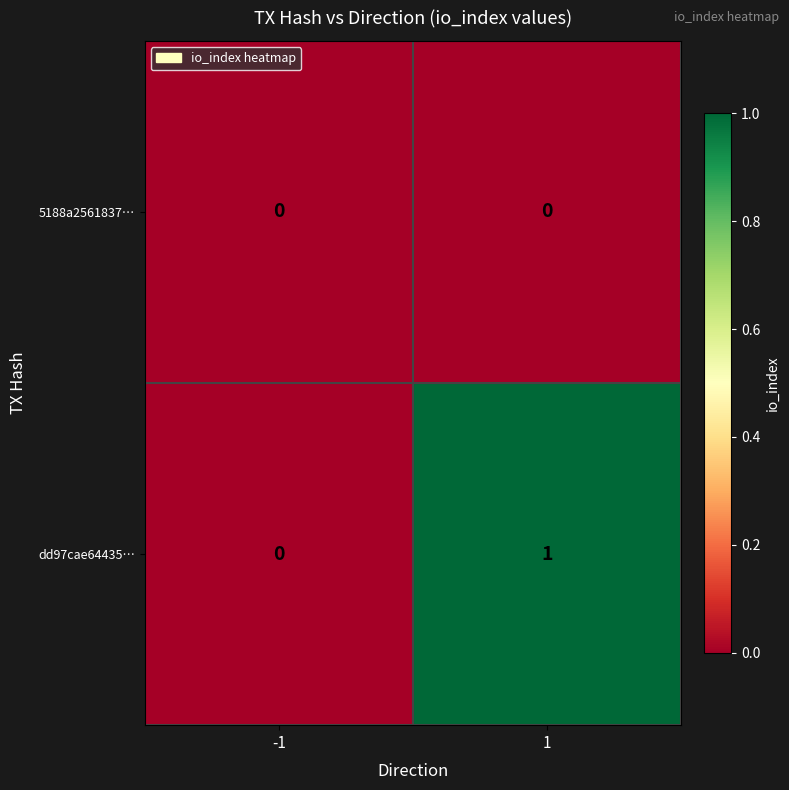

Is it true that 5188a2561837… equals 0 at 1?

True